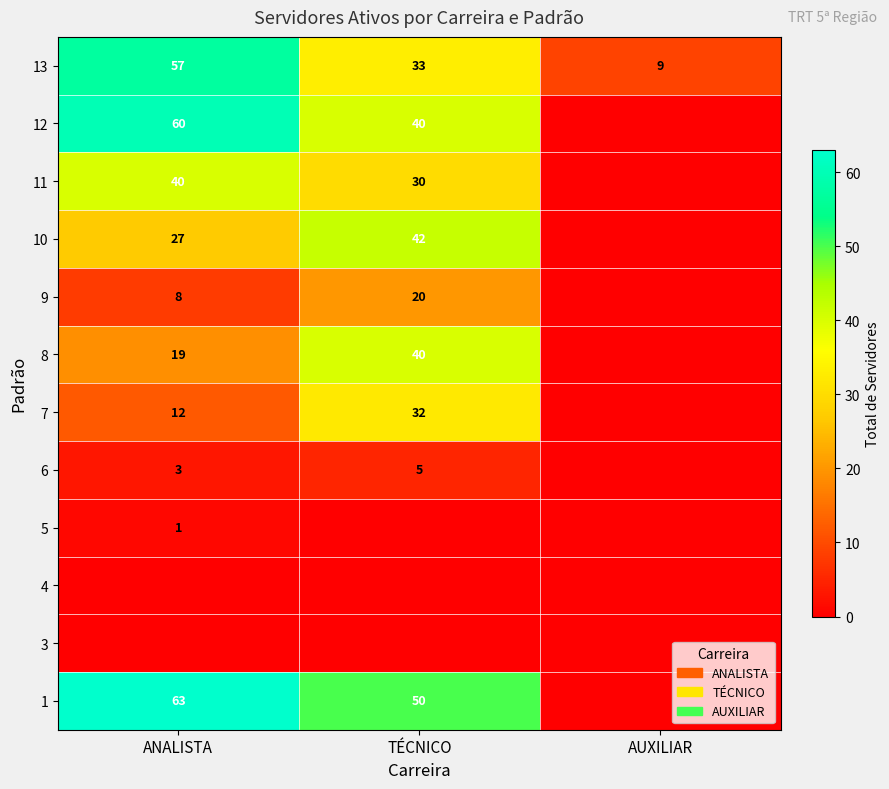

Is it true that 13 equals 9 at AUXILIAR?

True